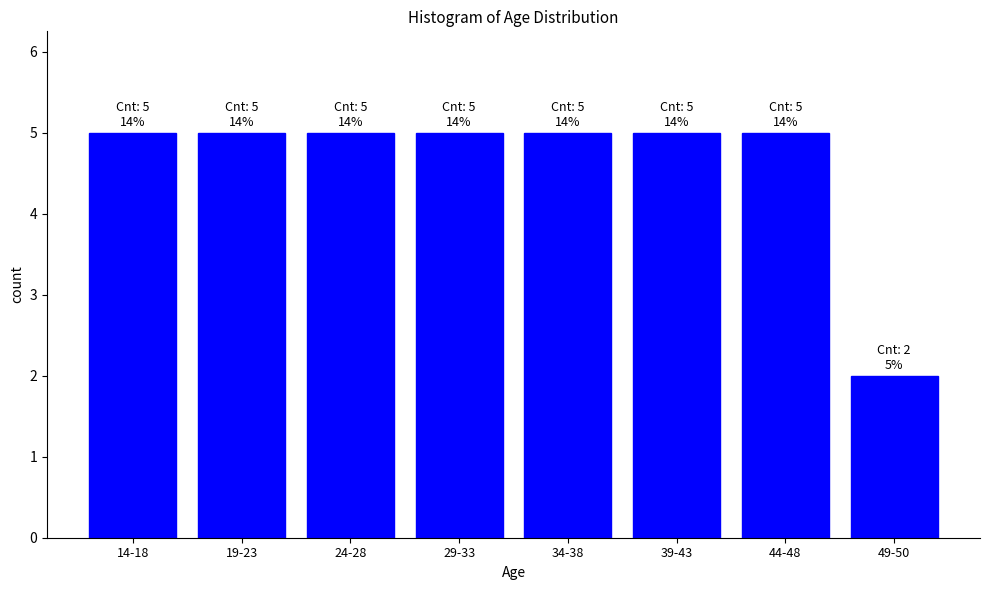

Reading left to right, extract all data points from this chart.

5	5	5	5	5	5	5	2